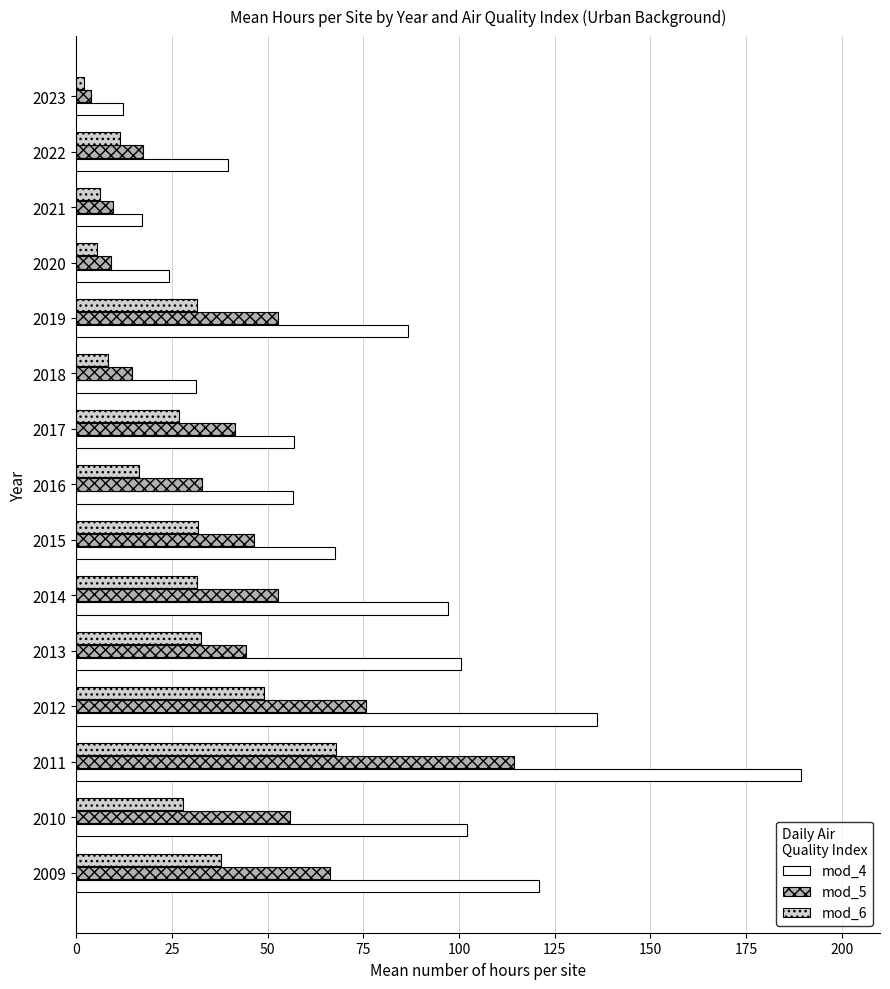

Which series has the largest range (max minus min)?

mod_4